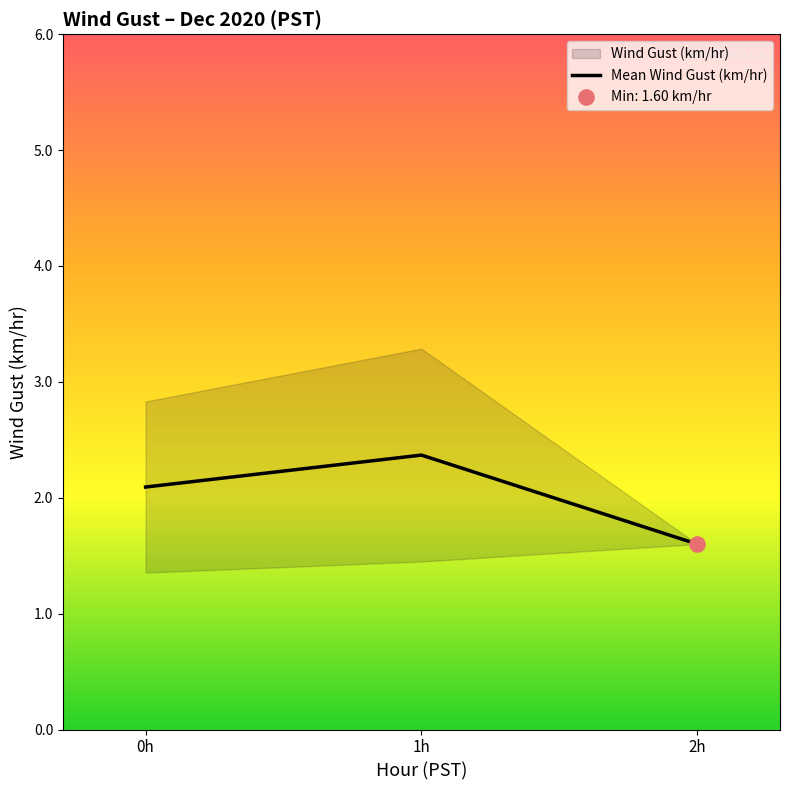

Approximately how many times larger is the value at 1h compared to 0h?

1.1